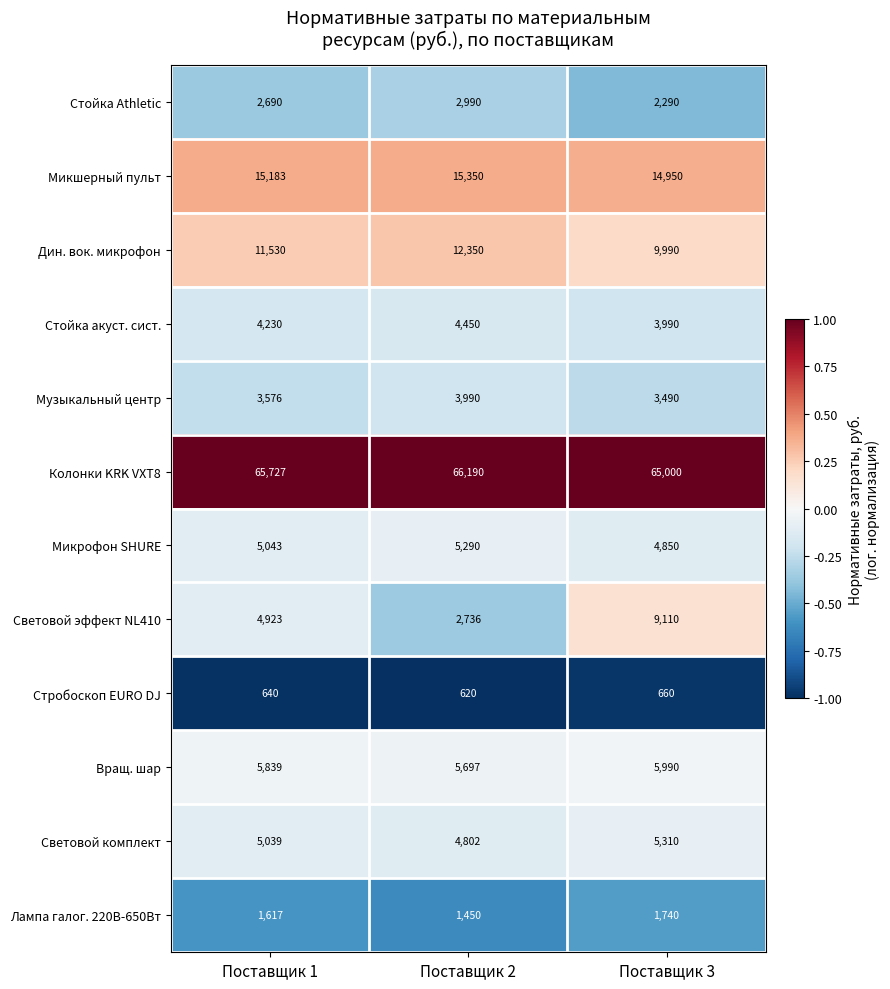

At how many categories does at least one series exceed 49241?

3